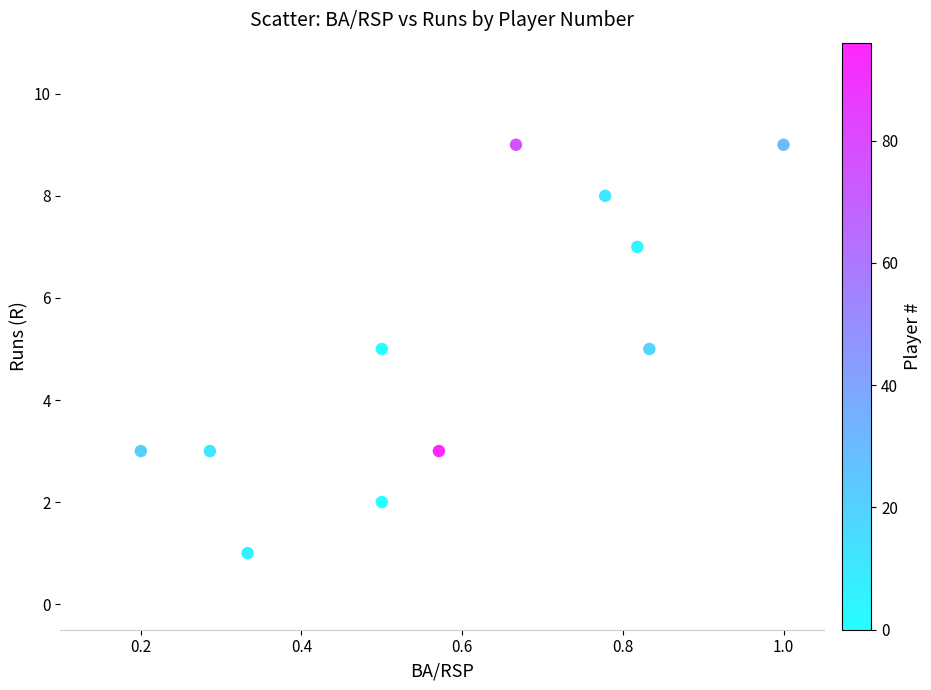

What is the average Y value?

5